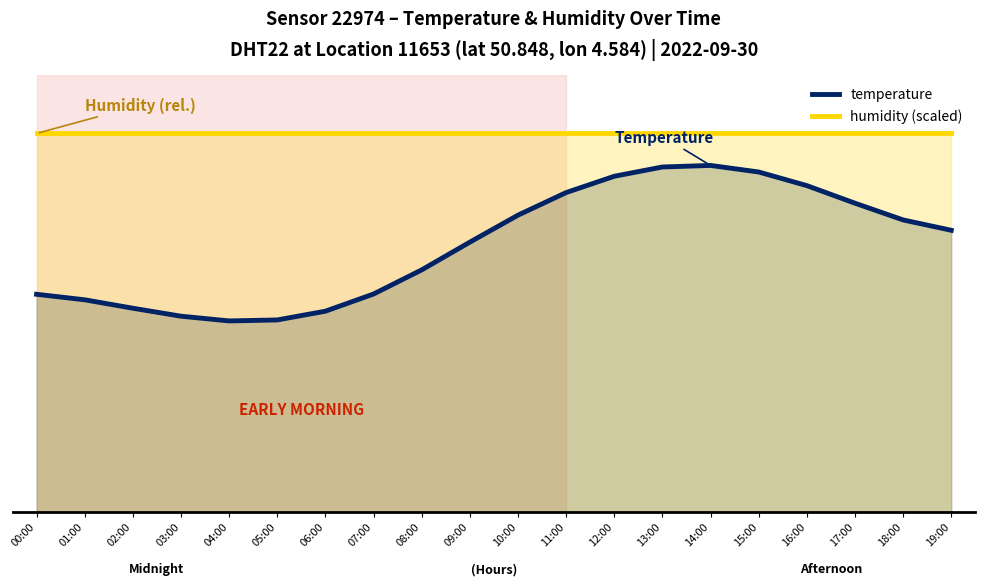

Reading right to left, list all the values displayed in this chart.

temperature: 9.7	10.0	10.6	11.2	11.7	11.9	11.8	11.5	11.0	10.2	9.3	8.3	7.5	6.9	6.6	6.6	6.7	7.0	7.3	7.5
humidity (scaled): 13.0	13.0	13.0	13.0	13.0	13.0	13.0	13.0	13.0	13.0	13.0	13.0	13.0	13.0	13.0	13.0	13.0	13.0	13.0	13.0